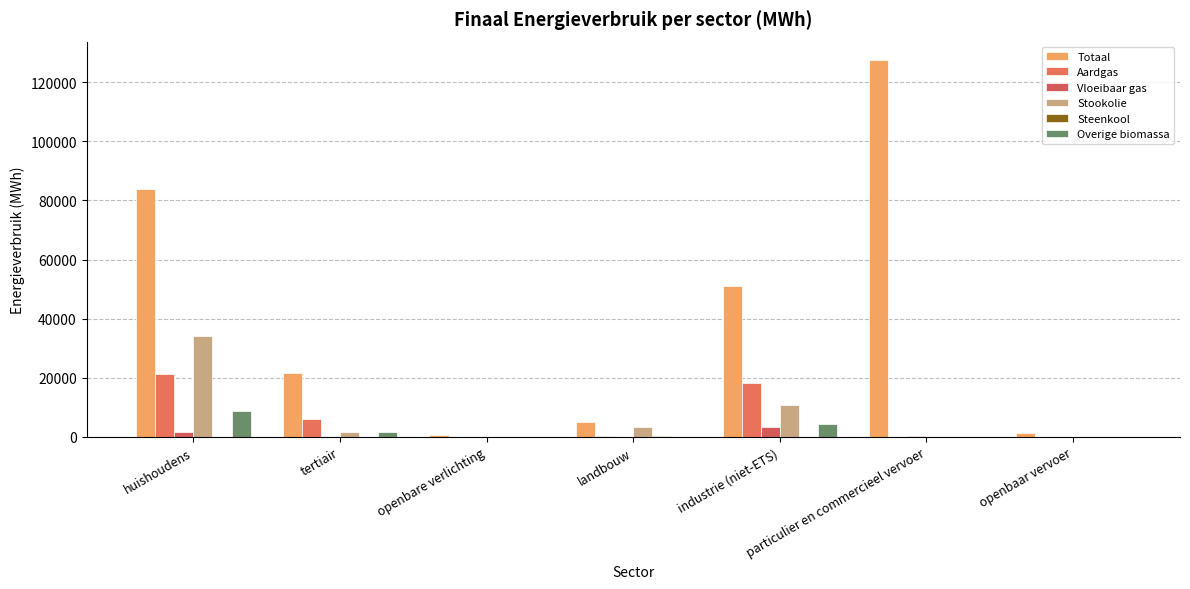

What position from the left is industrie (niet-ETS)?

5